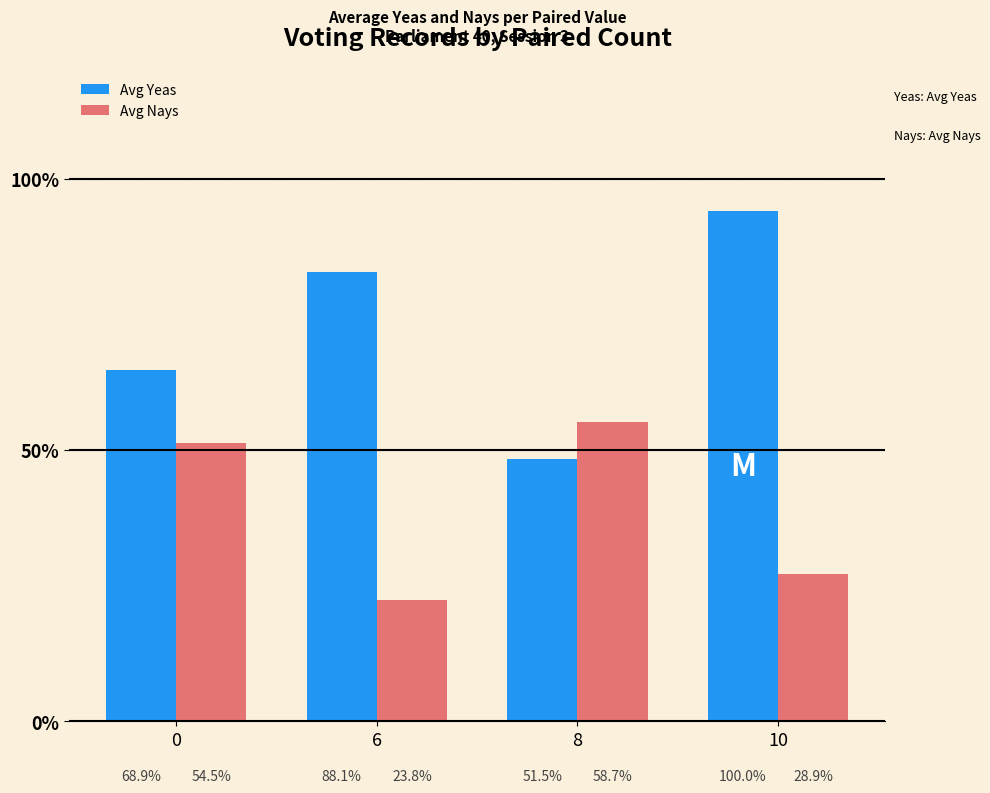

What are all the series names shown in the legend?

Avg Yeas, Avg Nays